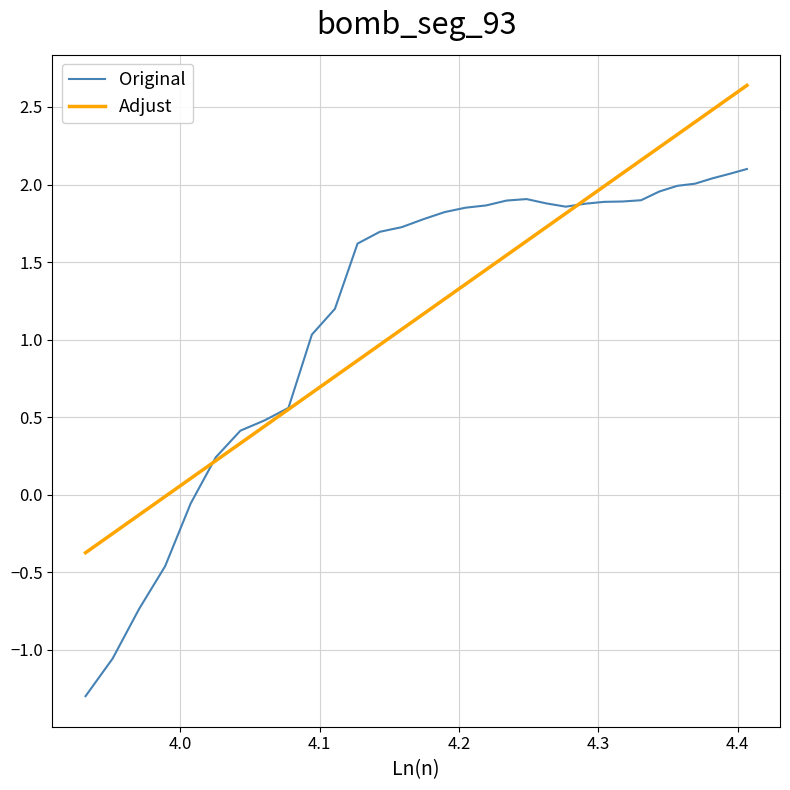

True or false: Adjust and Original cross at least once.

True